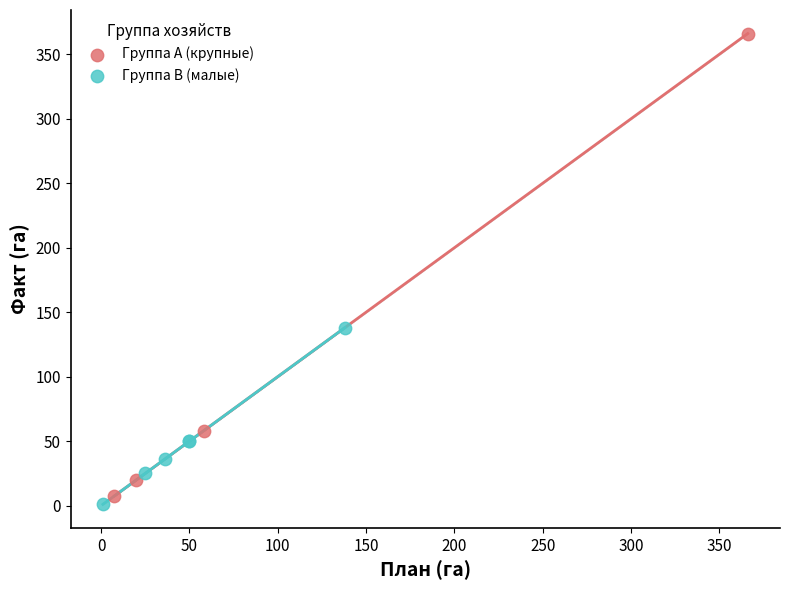

Which series reaches the maximum Y coordinate?

Группа A (крупные)